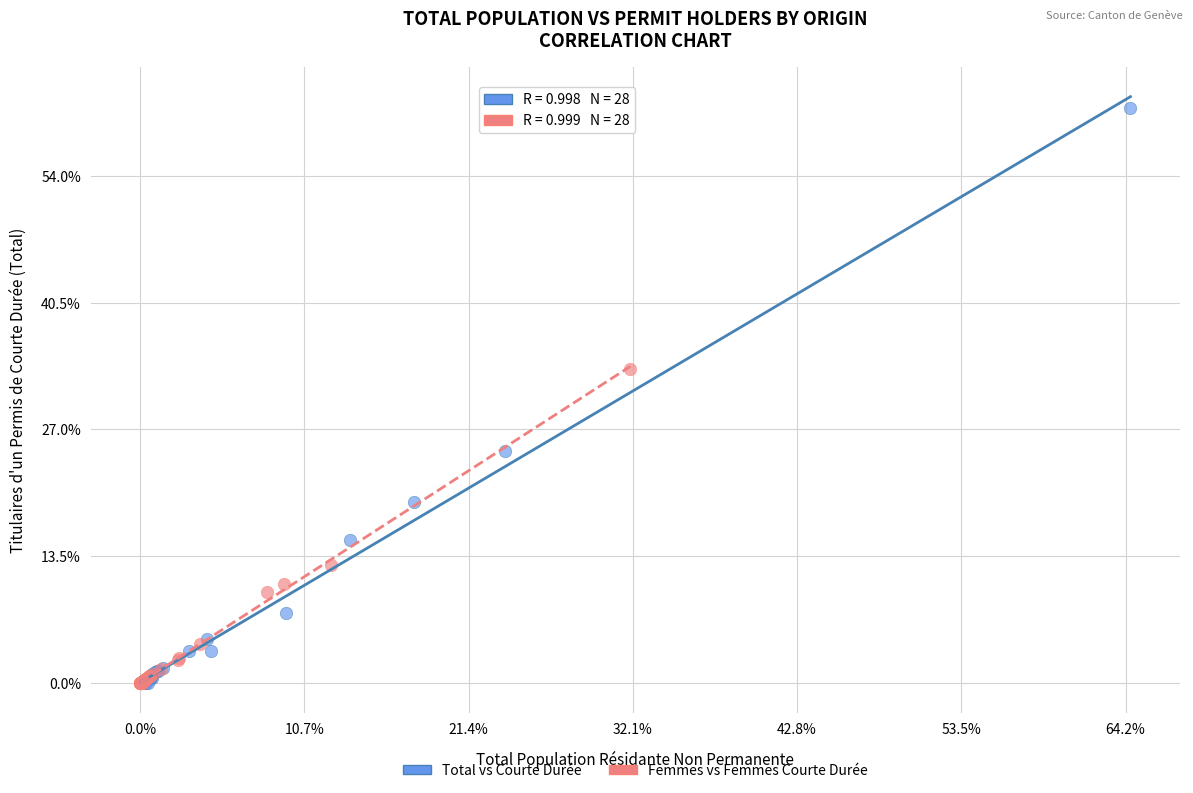

What are all the series names shown in the legend?

Total vs Courte Durée, Femmes vs Femmes Courte Durée